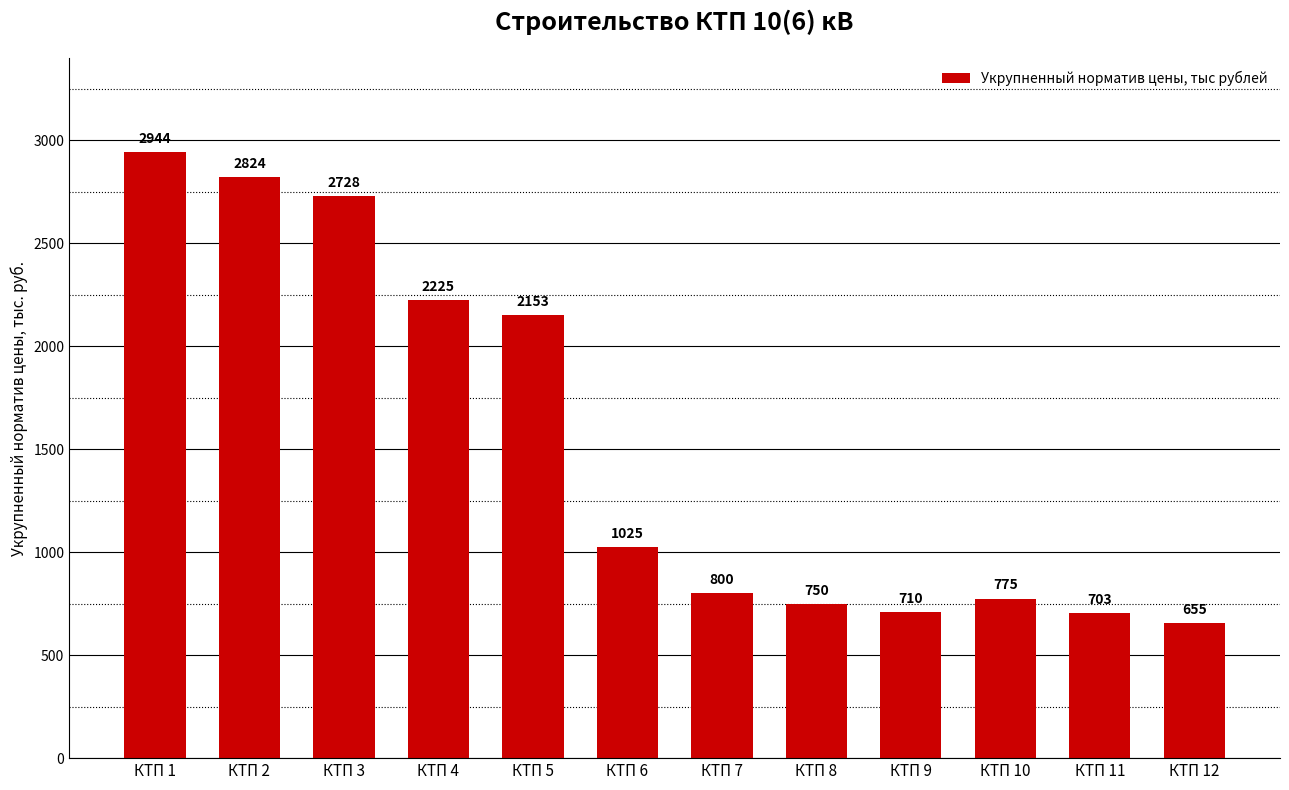

At which label does the data first exceed 1025?

КТП 1